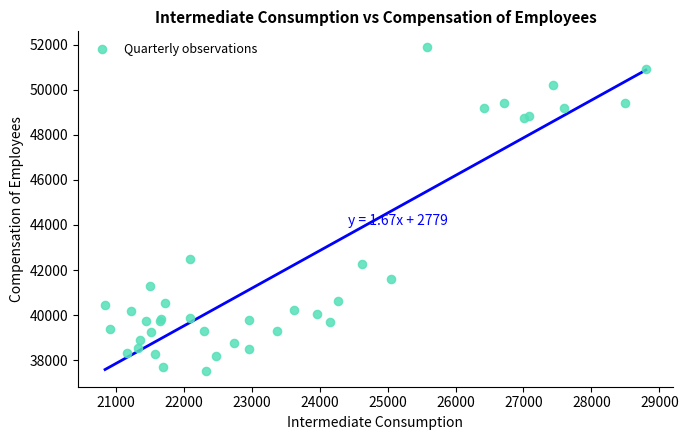

What Y value in the scatter plot is closest to 44706?

42505